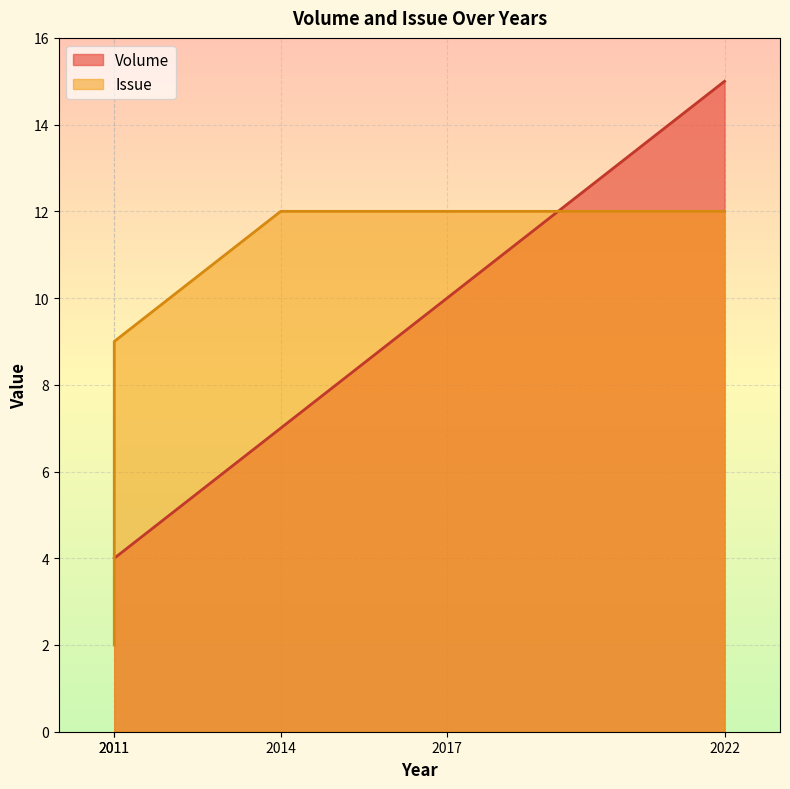

What is the sum of the Volume values at 2011 and 2022?

19